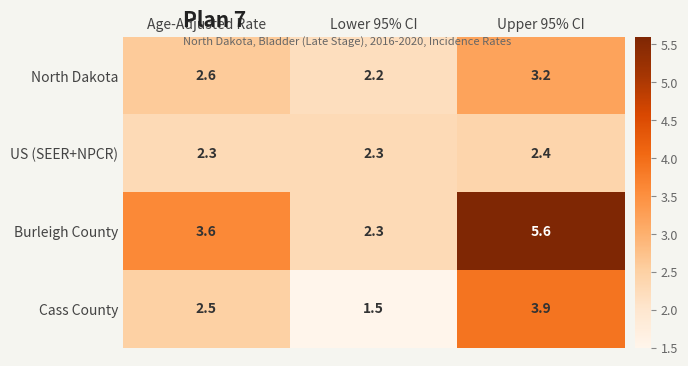

List the labels in order of value, largest first.

Upper 95% CI, Age-Adjusted Rate, Lower 95% CI